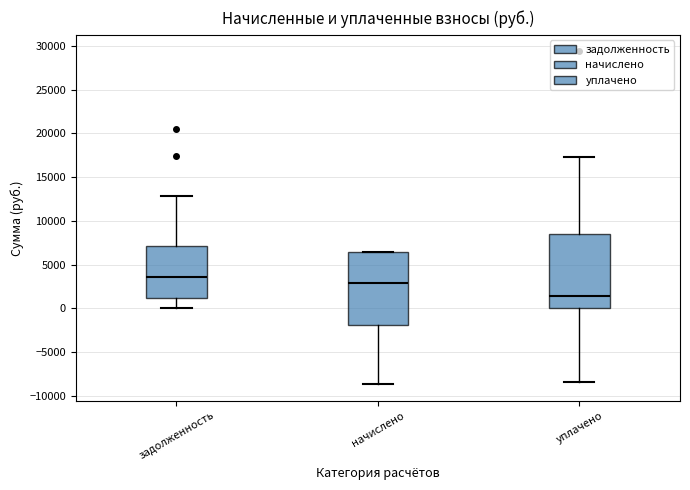

Where is the upper edge of the box for задолженность on the y-axis? The values are not printed on the chart, so give them approximately, as read against the axis.

7000